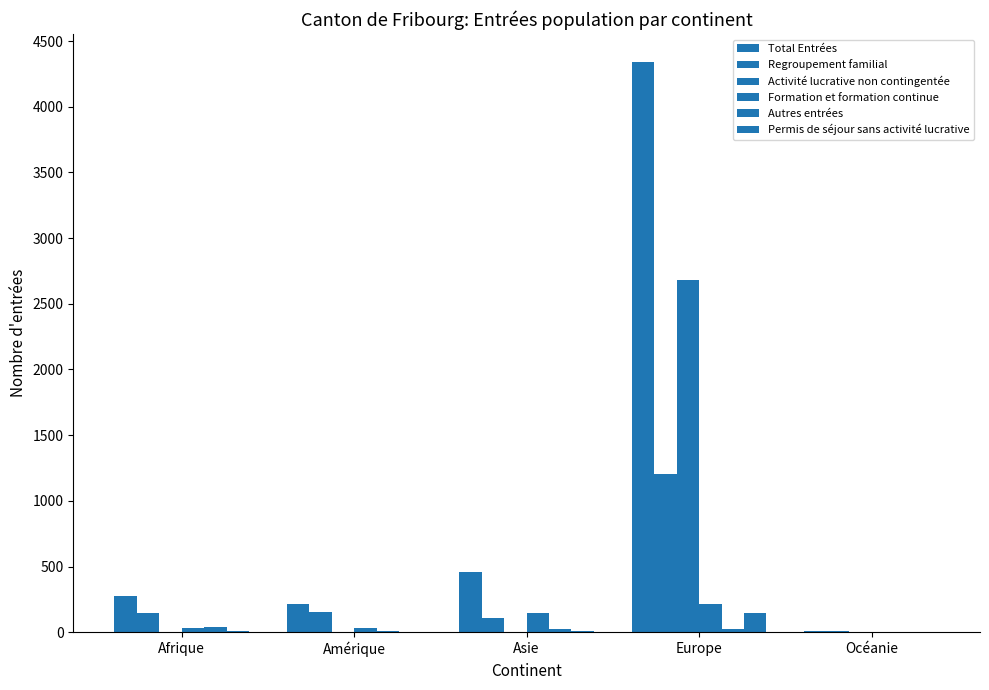

Which series has the largest total across all categories?

Total Entrées